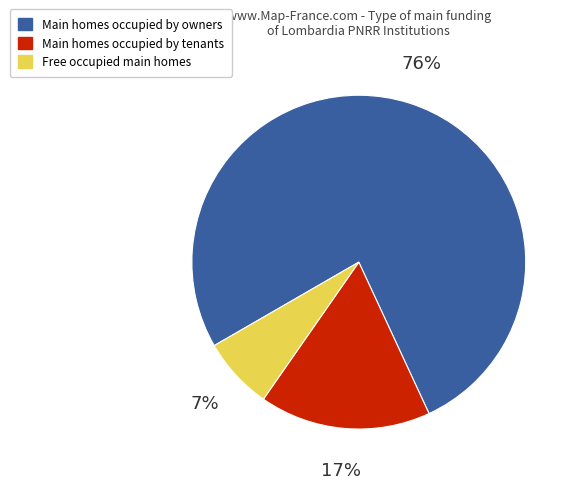

True or false: Main homes occupied by owners accounts for 63% of the total.

False